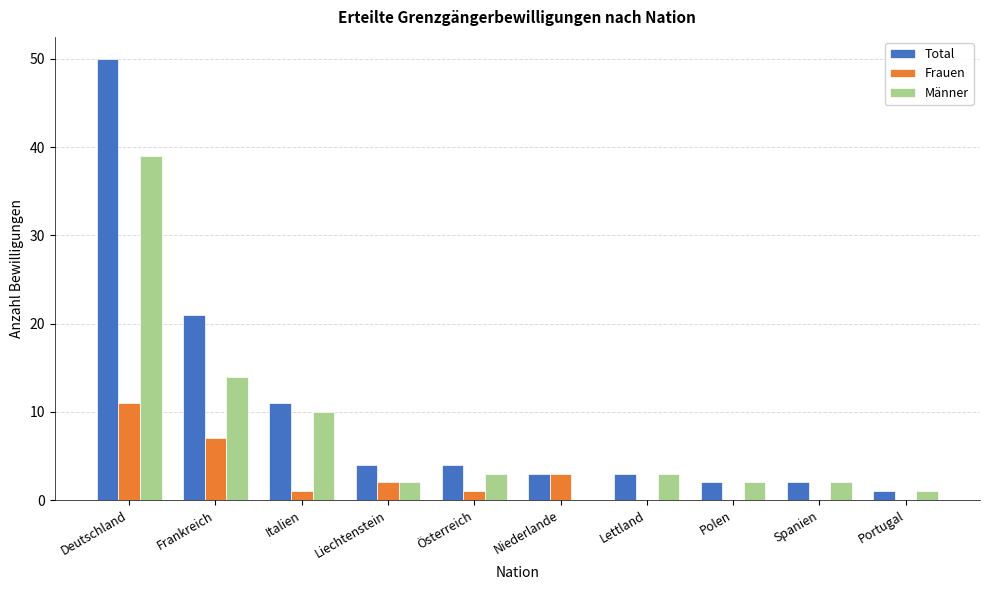

True or false: Total has a value of 11 at Italien.

True